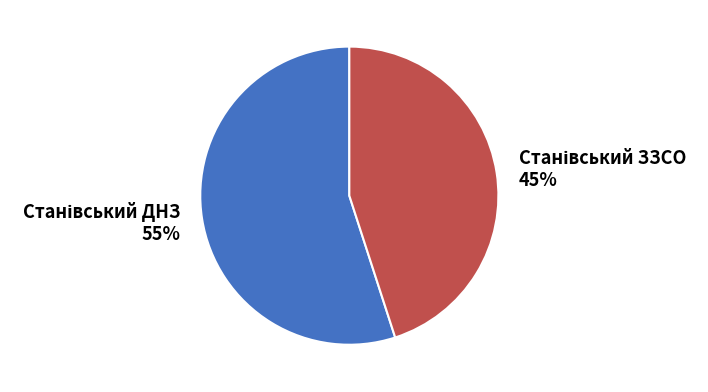

Count the number of slices in the pie.

2